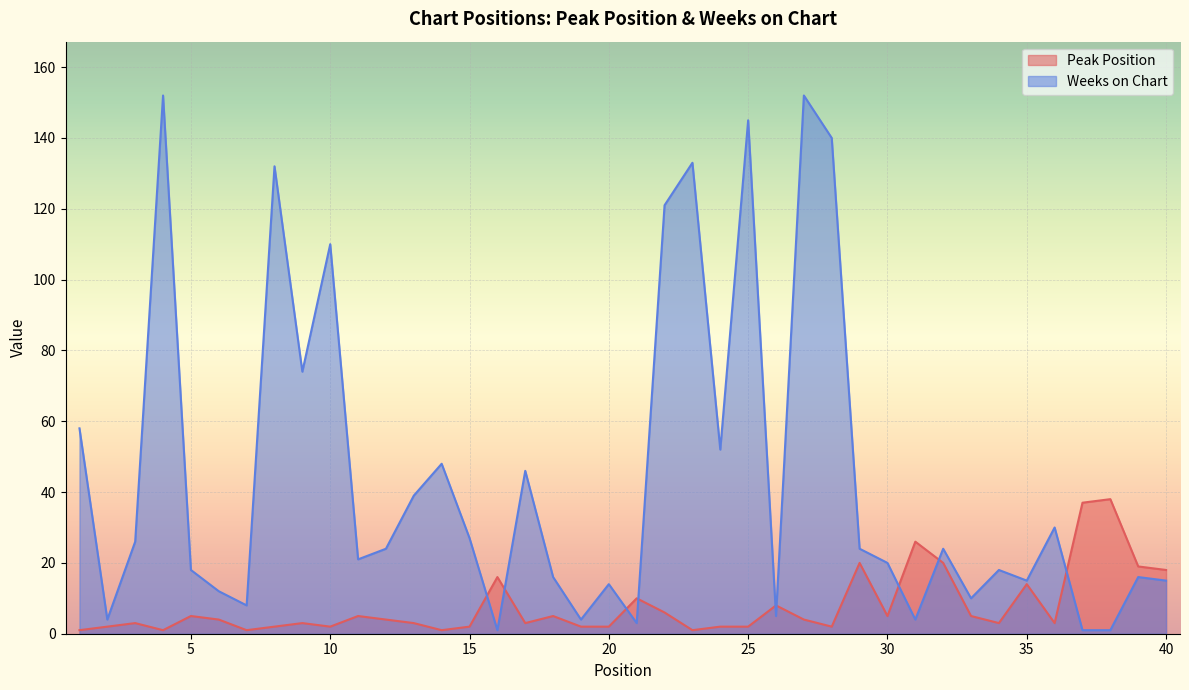

Reading left to right, extract all data points from this chart.

Peak Position: 1=1	2=2	3=3	4=1	5=5	6=4	7=1	8=2	9=3	10=2	11=5	12=4	13=3	14=1	15=2	16=16	17=3	18=5	19=2	20=2	21=10	22=6	23=1	24=2	25=2	26=8	27=4	28=2	29=20	30=5	31=26	32=20	33=5	34=3	35=14	36=3	37=37	38=38	39=19	40=18
Weeks on Chart: 1=58	2=4	3=26	4=152	5=18	6=12	7=8	8=132	9=74	10=110	11=21	12=24	13=39	14=48	15=27	16=1	17=46	18=16	19=4	20=14	21=3	22=121	23=133	24=52	25=145	26=5	27=152	28=140	29=24	30=20	31=4	32=24	33=10	34=18	35=15	36=30	37=1	38=1	39=16	40=15